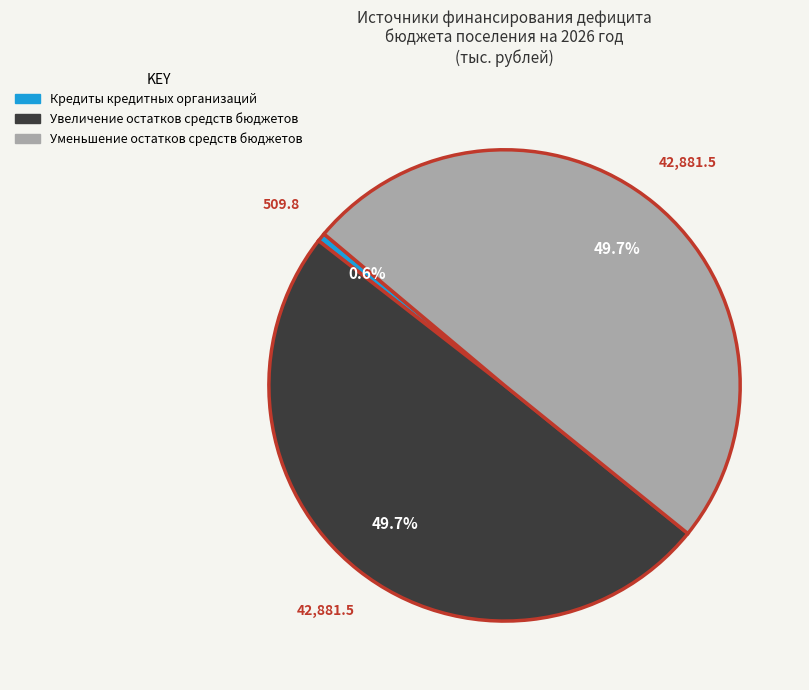

True or false: Увеличение остатков средств бюджетов accounts for 50% of the total.

True